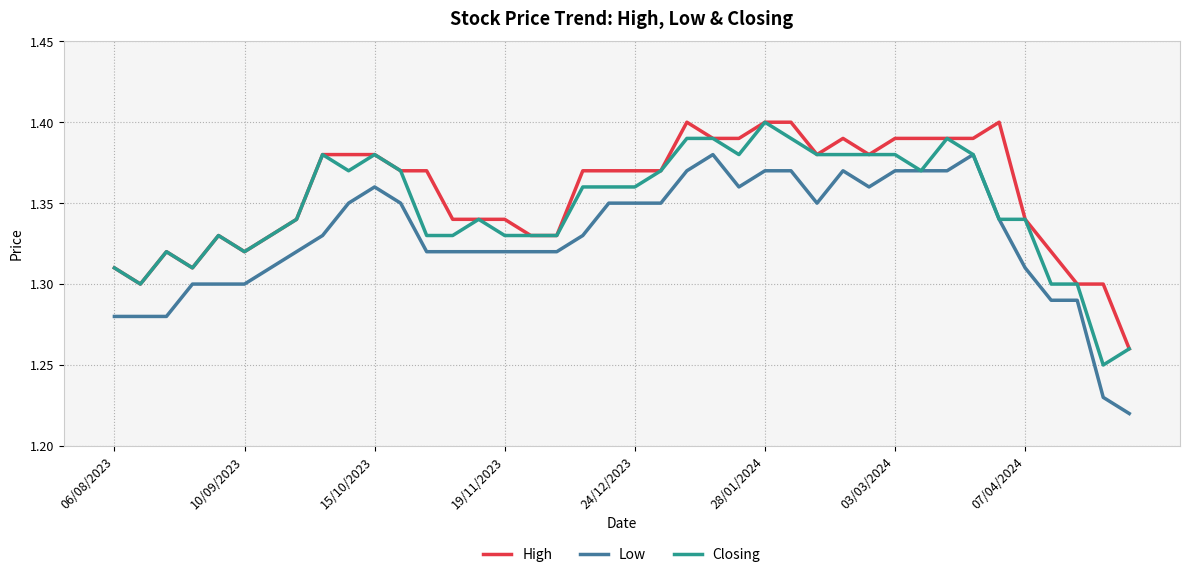

What are all the series names shown in the legend?

High, Low, Closing